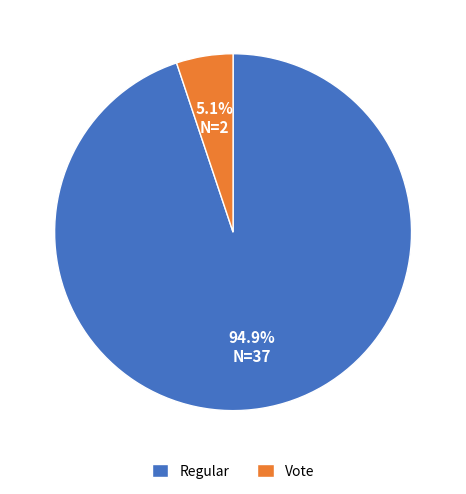

Approximately how many times larger is the value at Vote compared to Regular?

0.1